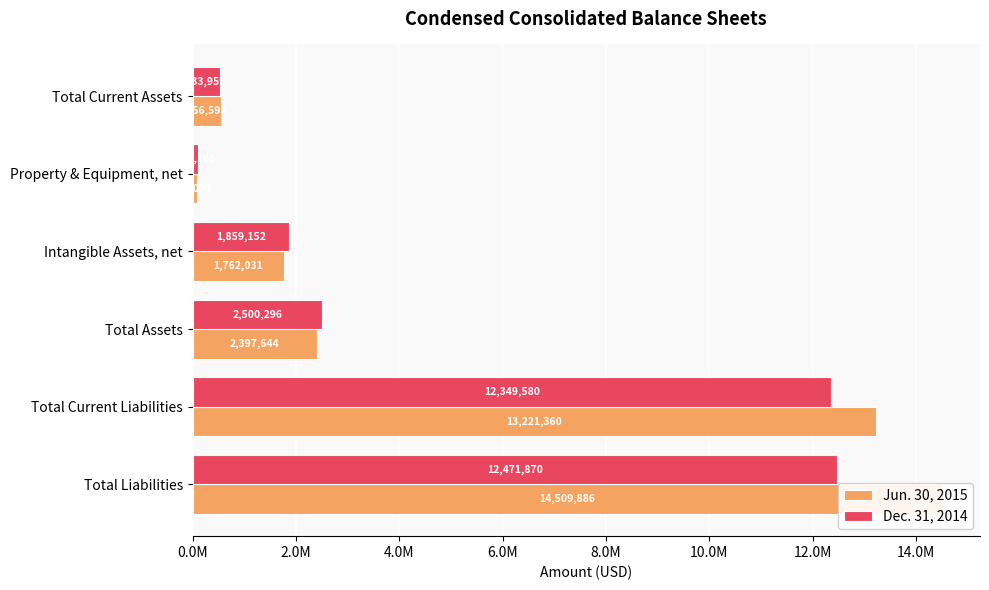

How many data points in Dec. 31, 2014 are less than 2500296?

3